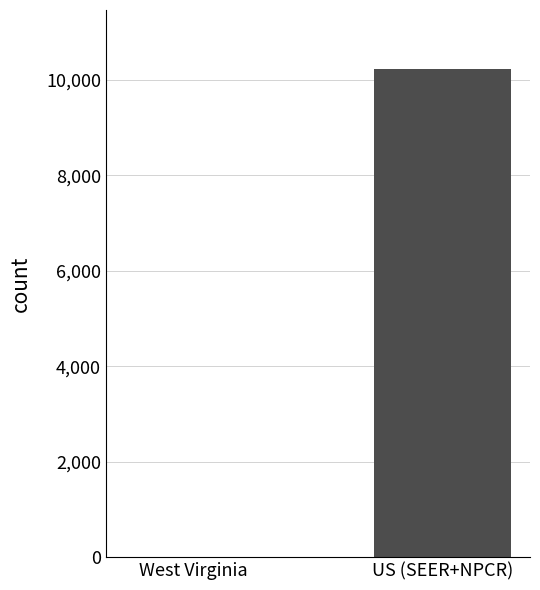

The chart shows a value of 10241 at US (SEER+NPCR). True or false?

True